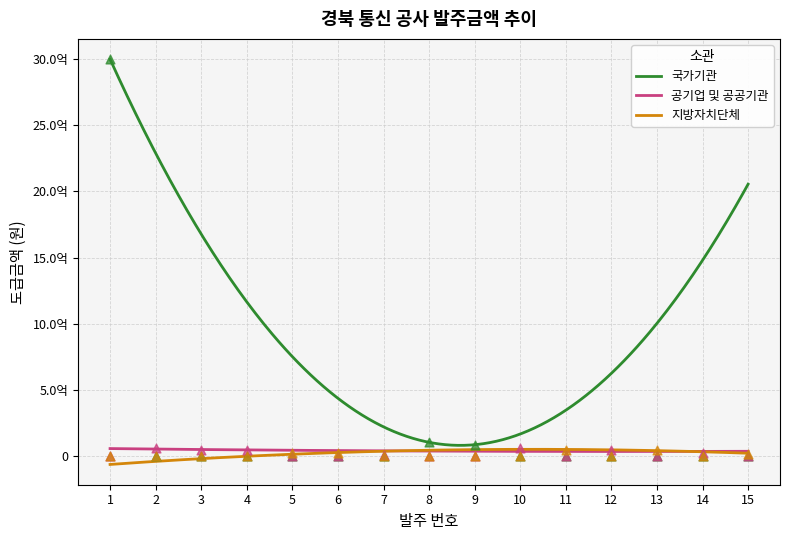

Is the value of 지방자치단체 at 12 greater than the value of 공기업 및 공공기관 at 13?

No